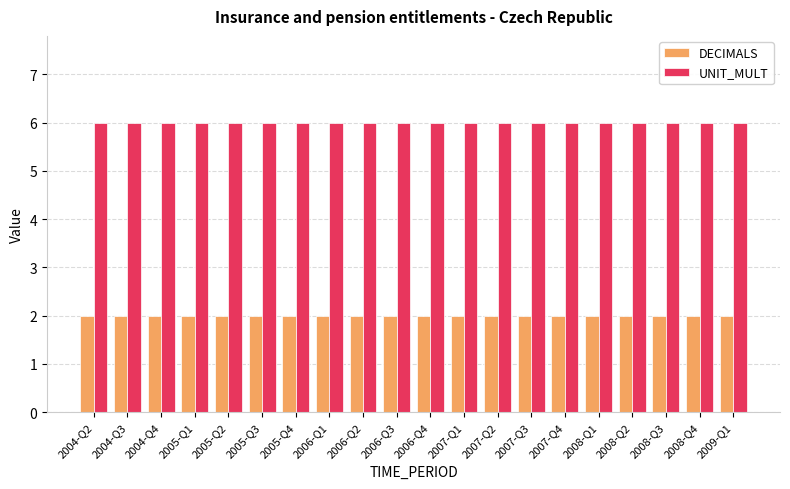

Which series has the largest total across all categories?

UNIT_MULT